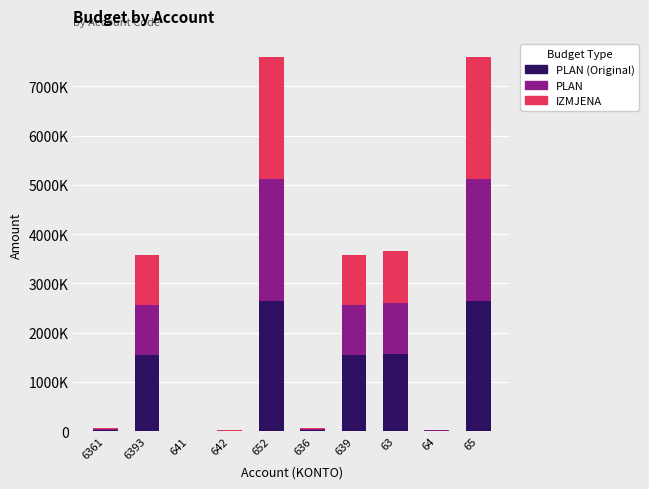

What are all the series names shown in the legend?

PLAN (Original), PLAN, IZMJENA